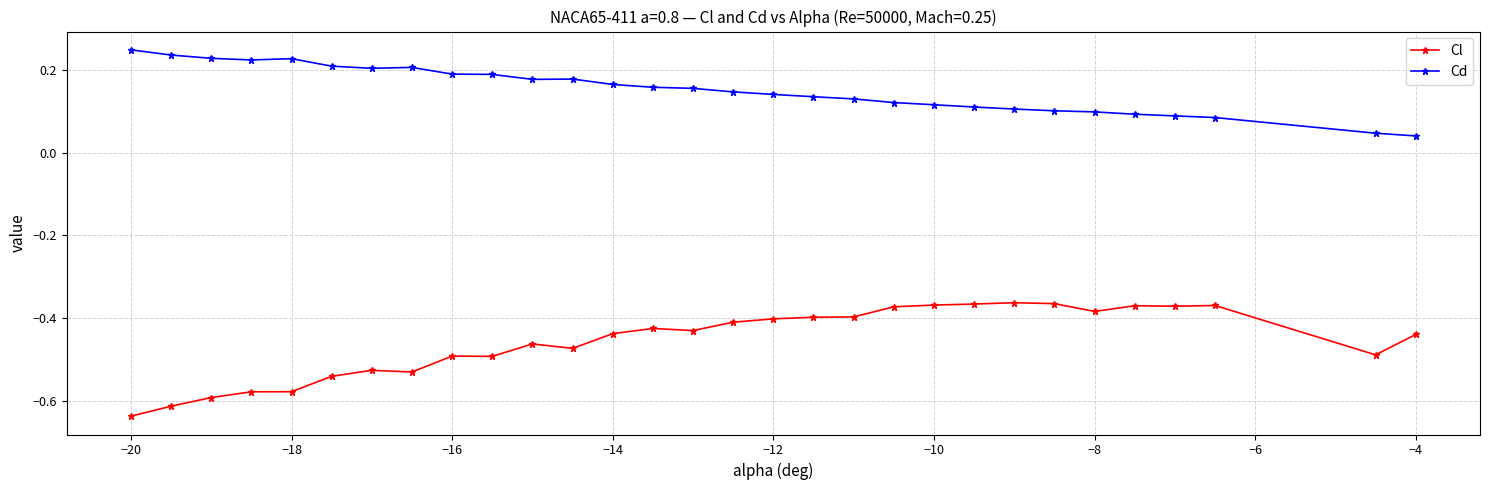

What is the difference between the maximum and minimum values in the Cl series?

0.3